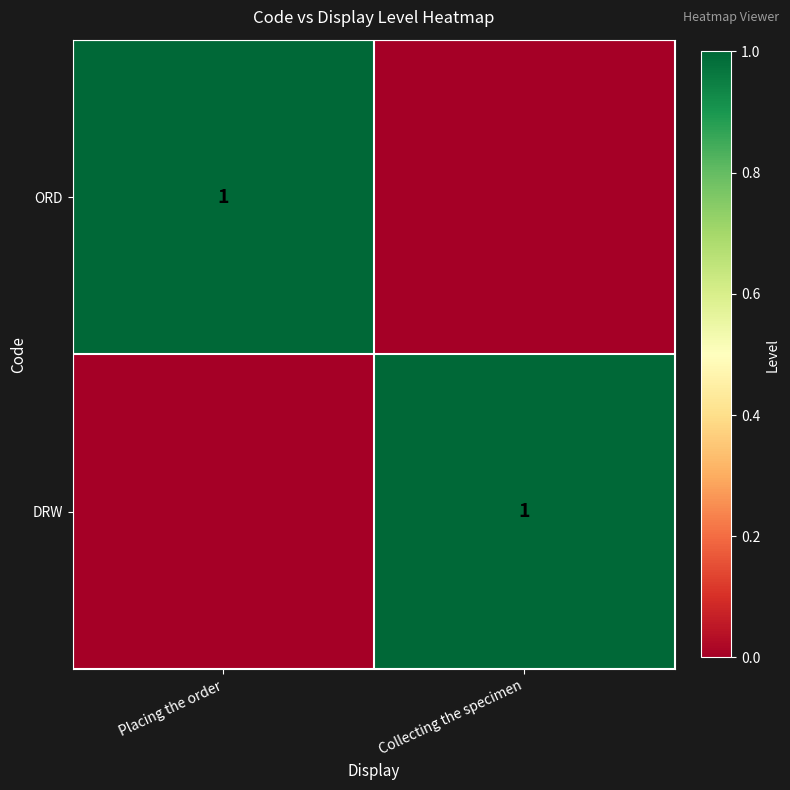

The value of ORD at Placing the order is 2. True or false?

False